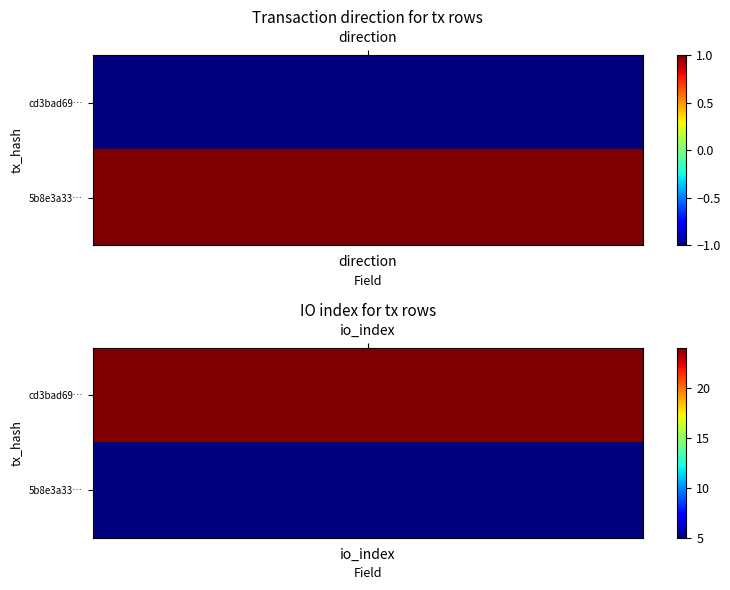

How many positive values does the cd3bad693c2df52b755693aa429844a163a5eb0 series have?

1